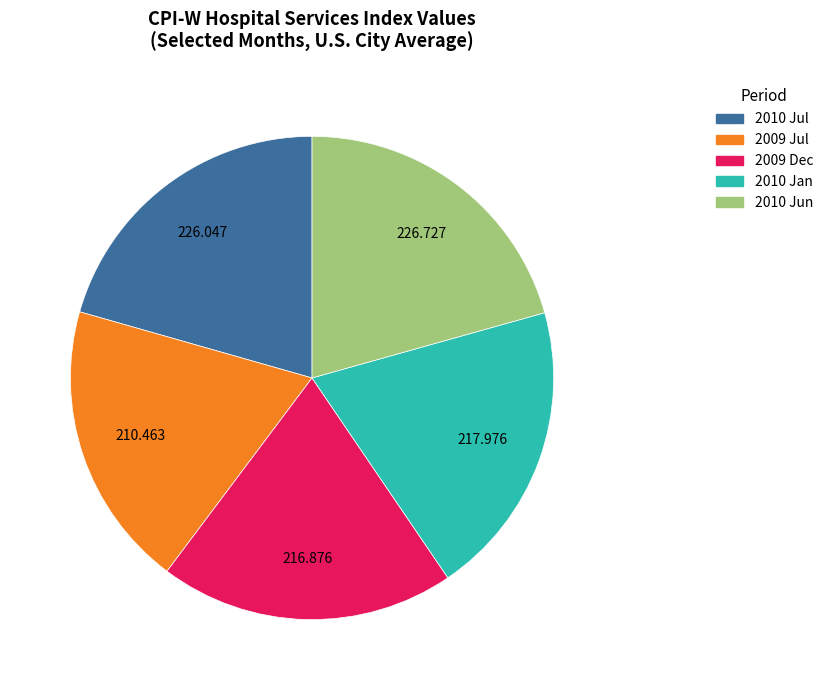

How many slices are in this pie chart?

5